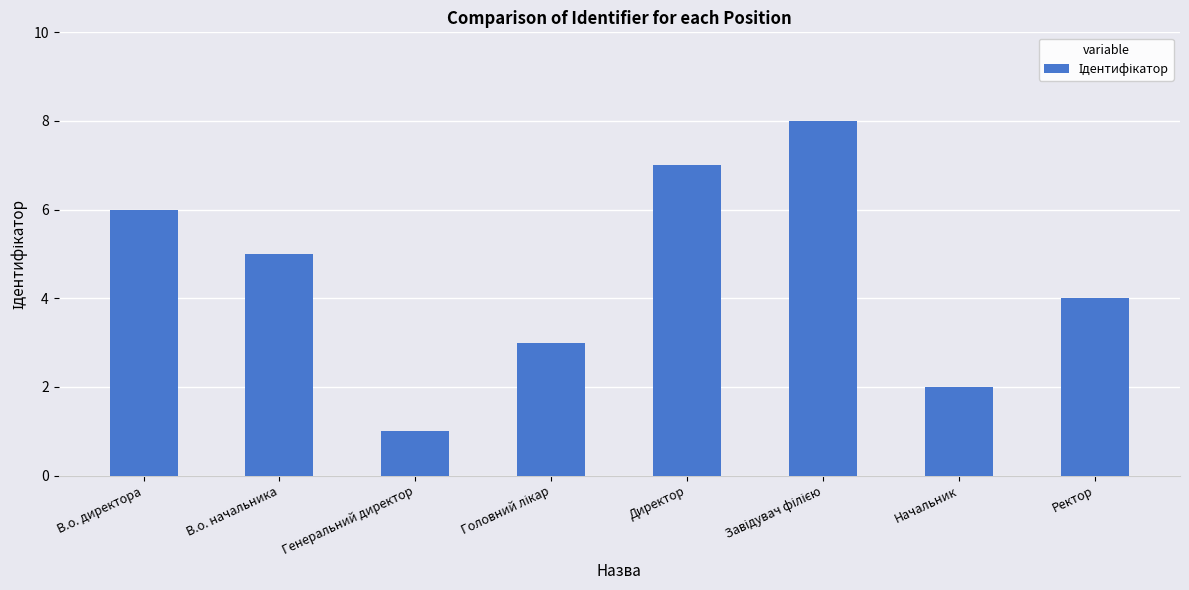

What is the difference between the second highest and second lowest values?

5